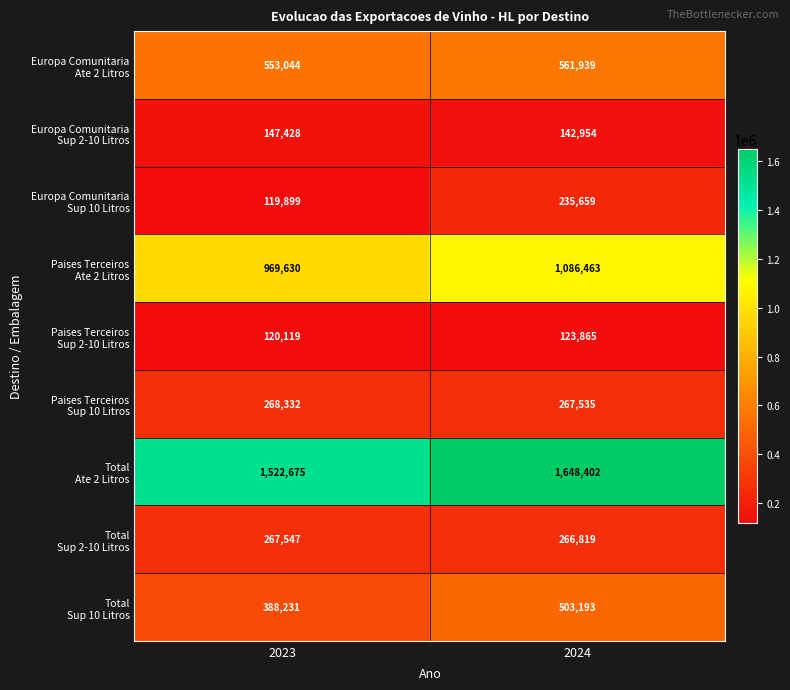

Count the number of categories in the chart.

2